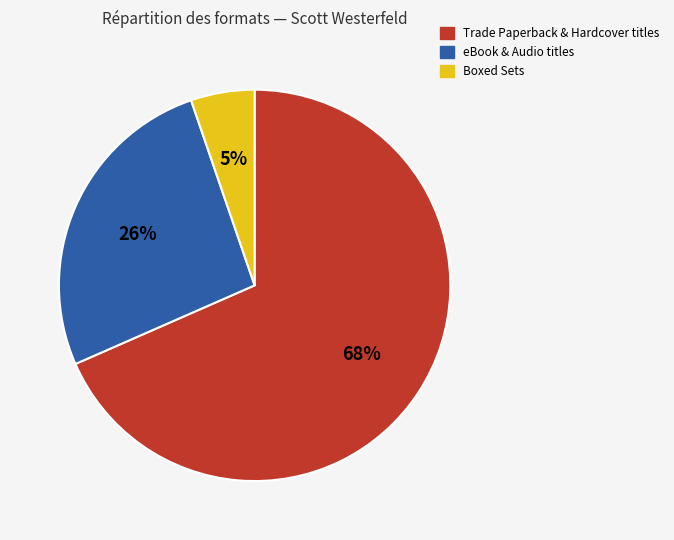

Which has a higher value, Trade Paperback & Hardcover titles or eBook & Audio titles?

Trade Paperback & Hardcover titles